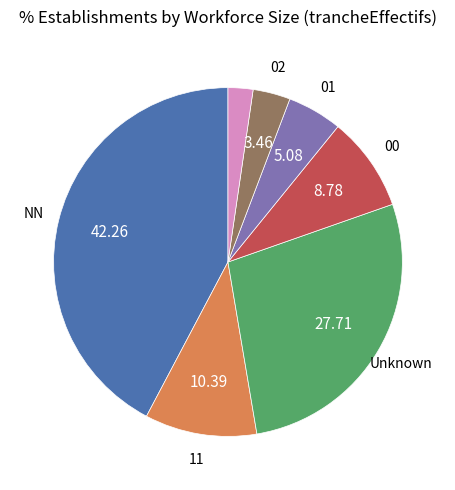

Does any single category account for the majority?

No